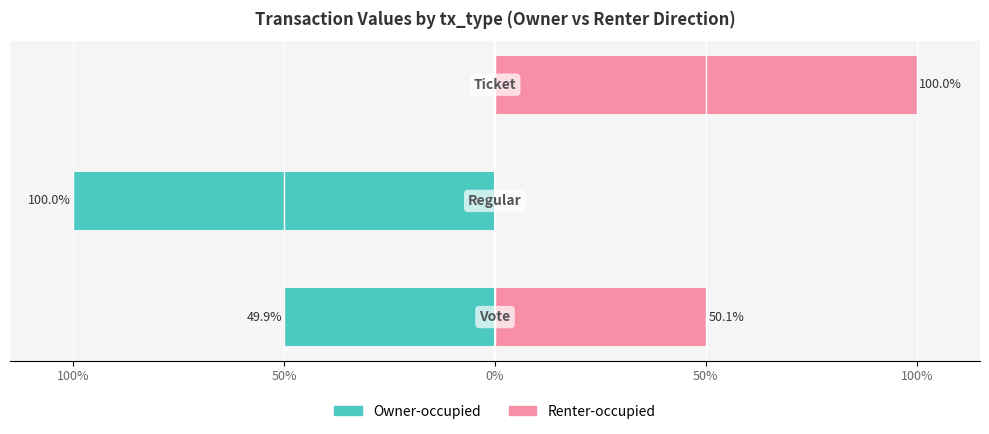

Reading left to right, extract all data points from this chart.

Owner-occupied: -49.9	-100.0	0.0
Renter-occupied: 50.1	0.0	100.0